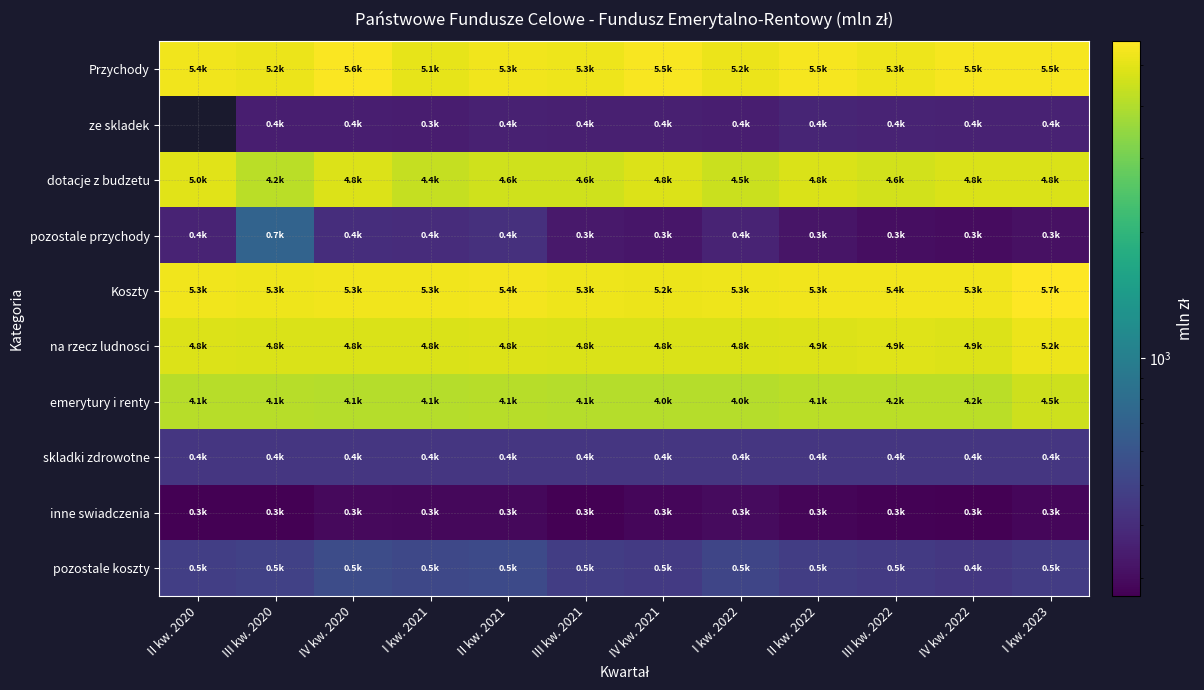

At which label does pozostale koszty reach its peak?

IV kw. 2020